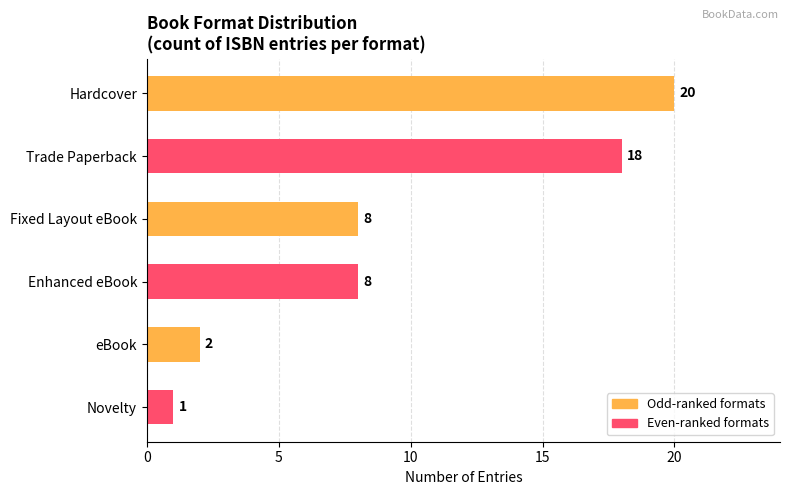

What is the ratio of the value at Enhanced eBook to the value at eBook?

4.0